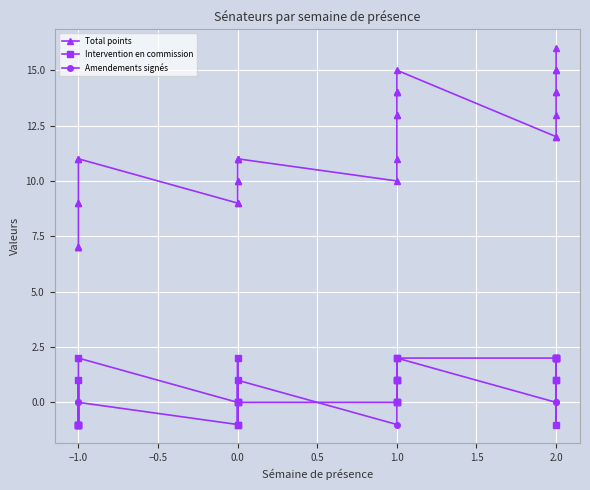

What is the total value across all series at 1.0?

9